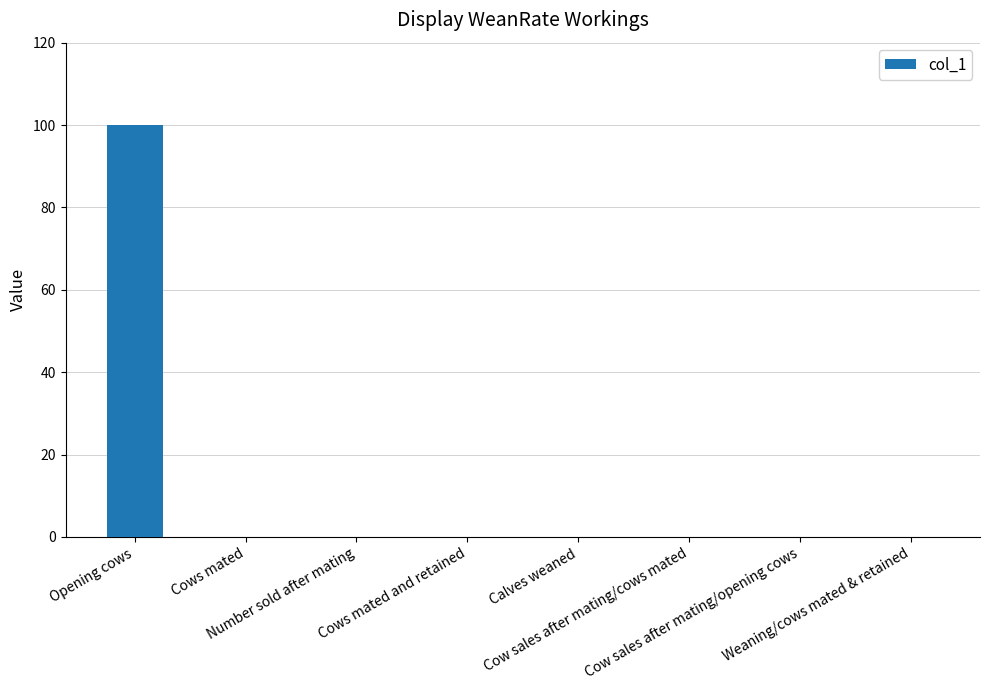

What is the maximum value shown in the chart?

100